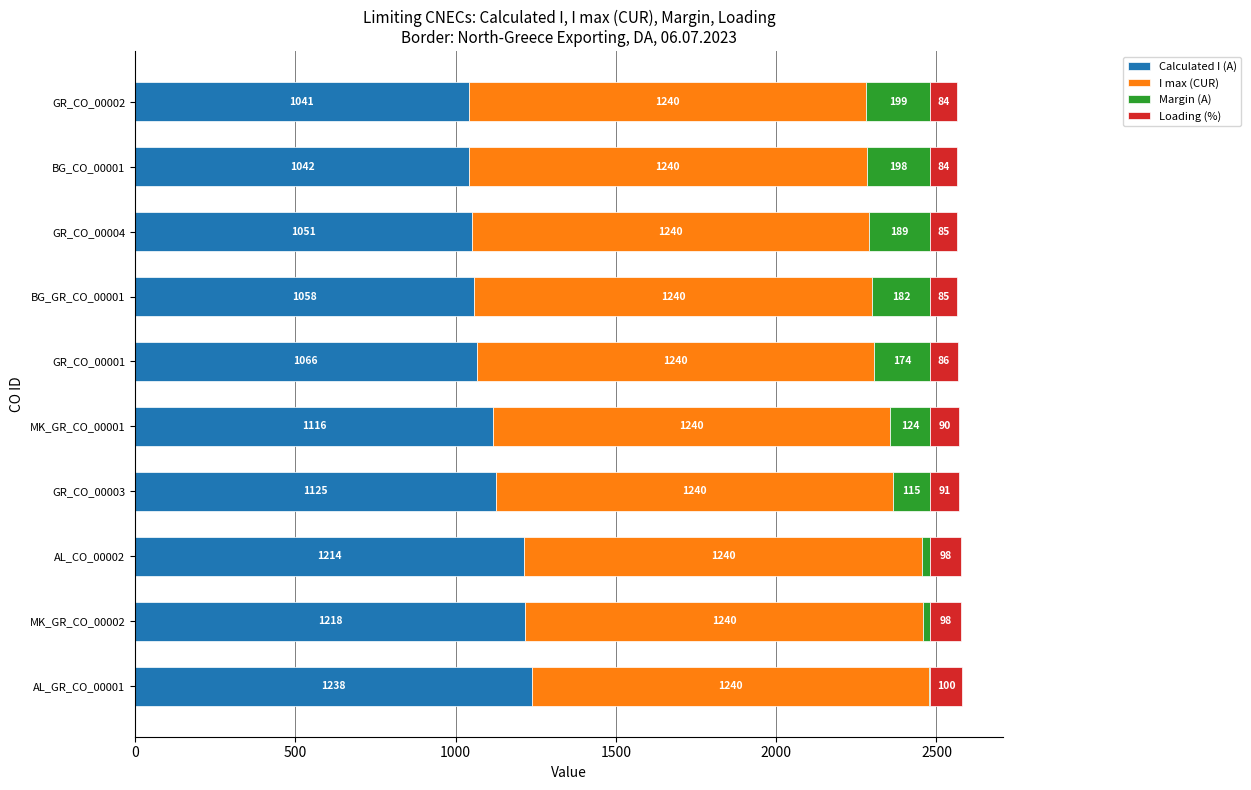

What is the total value across all series at AL_CO_00002?

2578